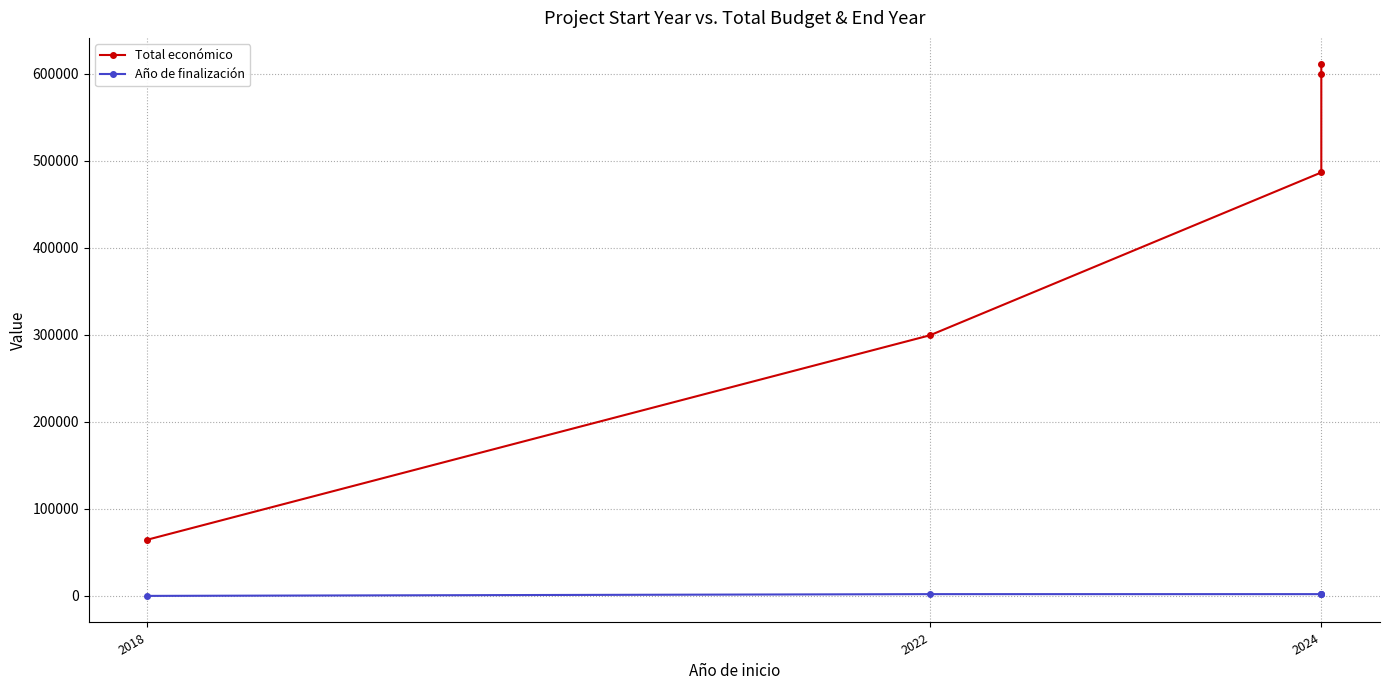

Which series has the largest total across all categories?

Total económico